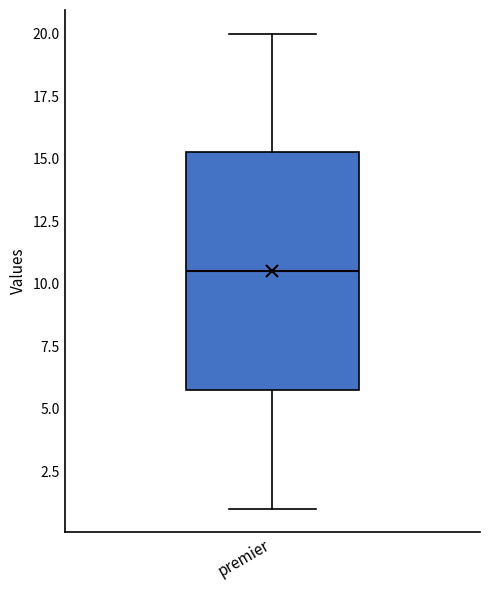

Read this box plot against the y-axis: the position of the median line, the range covered by the box, and the ends of both whiskers. The values are not printed on the chart, so give them approximately, as read against the axis.

median 10.5, box 6.0 to 15.5, whiskers 1.0 to 20.0